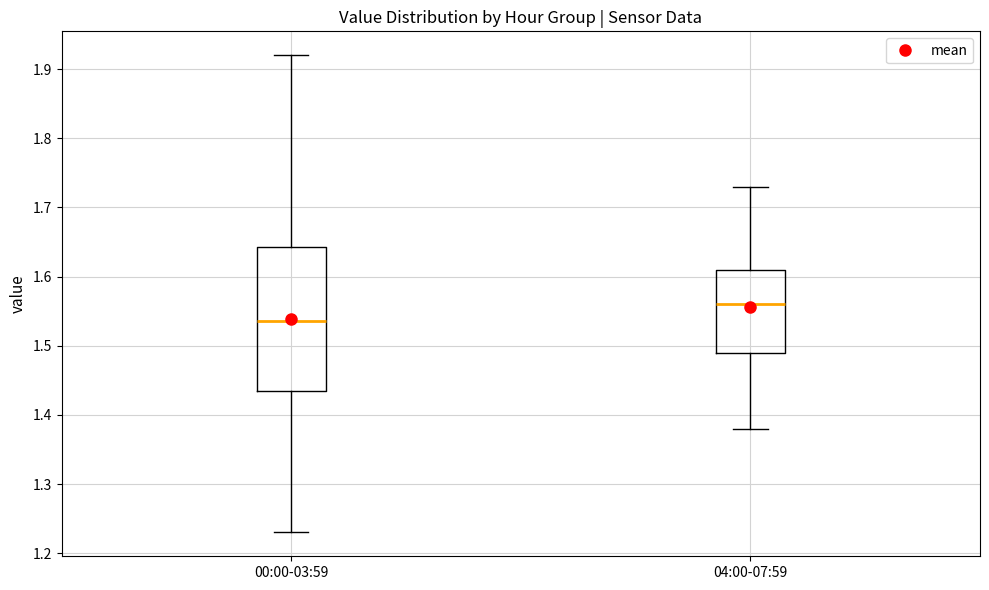

Where does the lower whisker of the box for 00:00-03:59 end on the y-axis? The values are not printed on the chart, so give them approximately, as read against the axis.

1.23